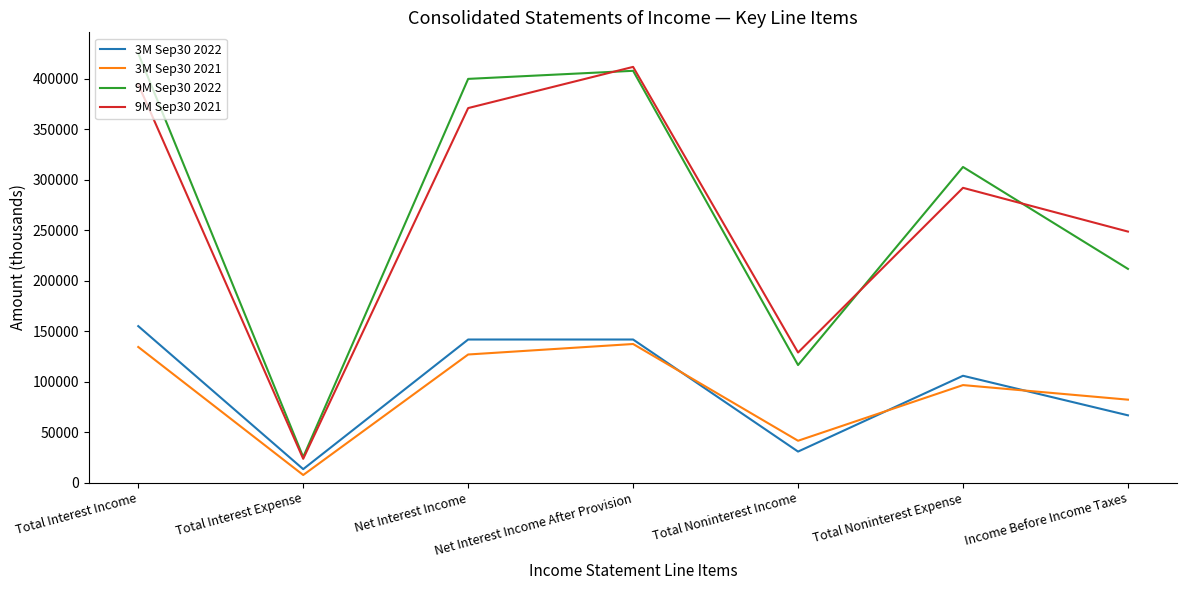

Reading right to left, transcribe all the data shown in this chart.

3M Sep30 2022: Income Before Income Taxes=66566	Total Noninterest Expense=105749	Total Noninterest Income=30660	Net Interest Income After Provision=141655	Net Interest Income=141655	Total Interest Expense=13263	Total Interest Income=154918
3M Sep30 2021: Income Before Income Taxes=82078	Total Noninterest Expense=96519	Total Noninterest Income=41378	Net Interest Income After Provision=137219	Net Interest Income=126819	Total Interest Expense=7444	Total Interest Income=134263
9M Sep30 2022: Income Before Income Taxes=211627	Total Noninterest Expense=312562	Total Noninterest Income=116369	Net Interest Income After Provision=407820	Net Interest Income=399820	Total Interest Expense=25233	Total Interest Income=425053
9M Sep30 2021: Income Before Income Taxes=248570	Total Noninterest Expense=291911	Total Noninterest Income=128779	Net Interest Income After Provision=411702	Net Interest Income=370902	Total Interest Expense=23505	Total Interest Income=394407